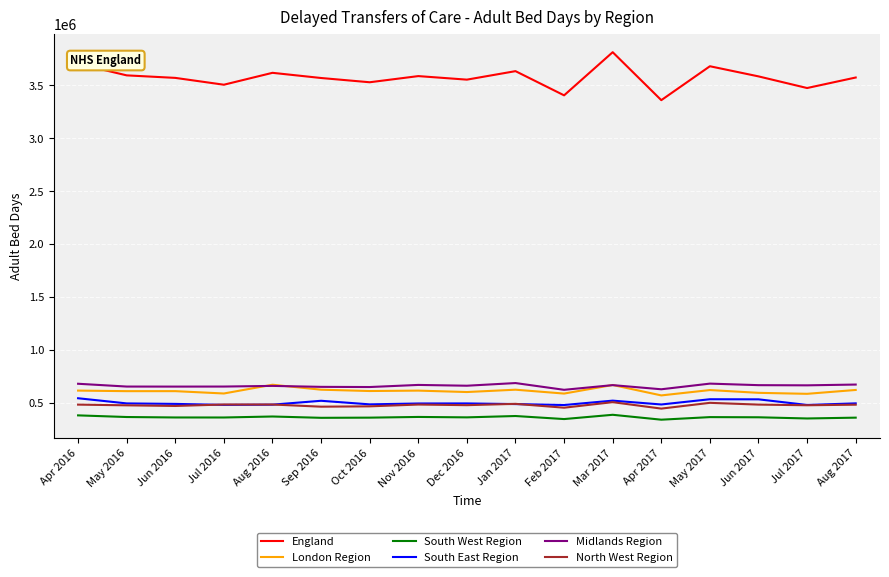

What is the spread (max minus min) of values at Aug 2016?

3247605